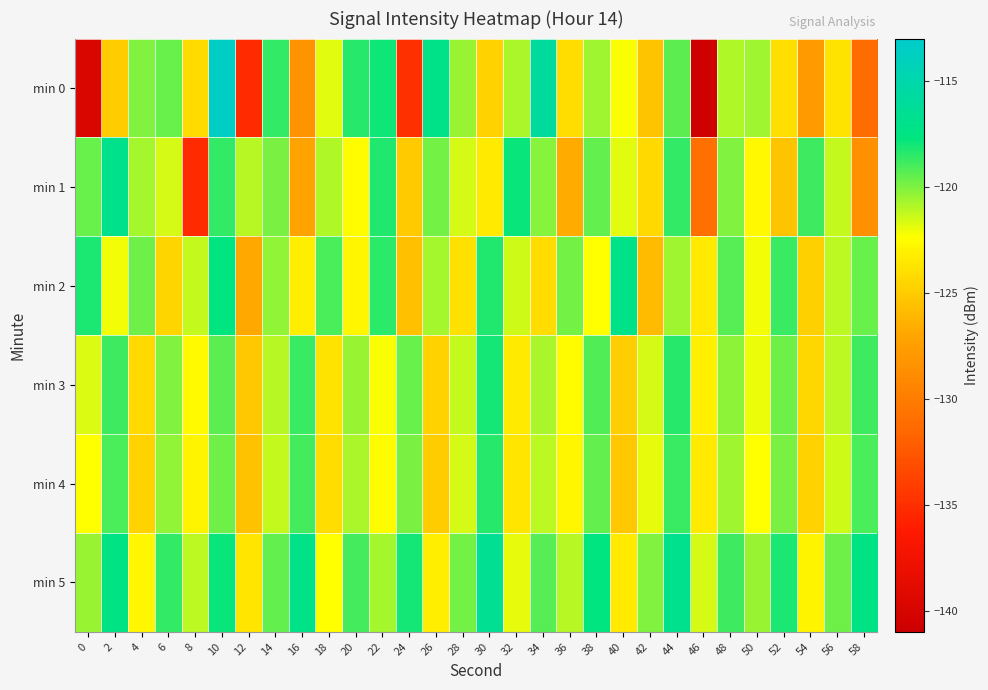

What is the total value across all series at 36?

-736.9